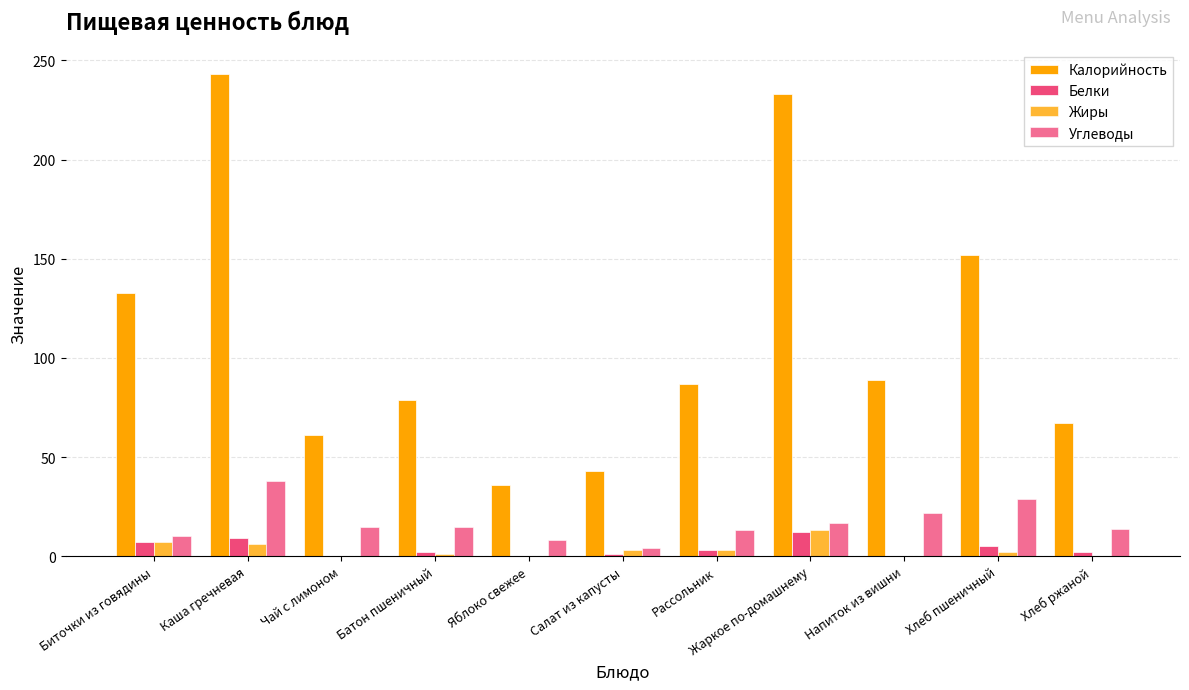

How many groups of bars are there?

11